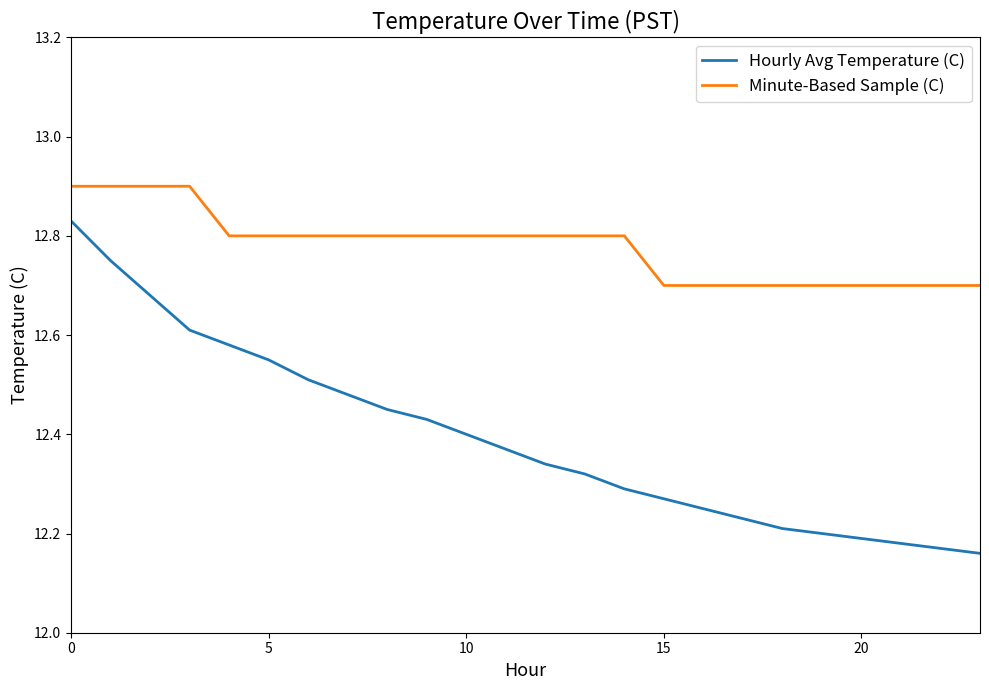

How many categories are shown in the chart?

24